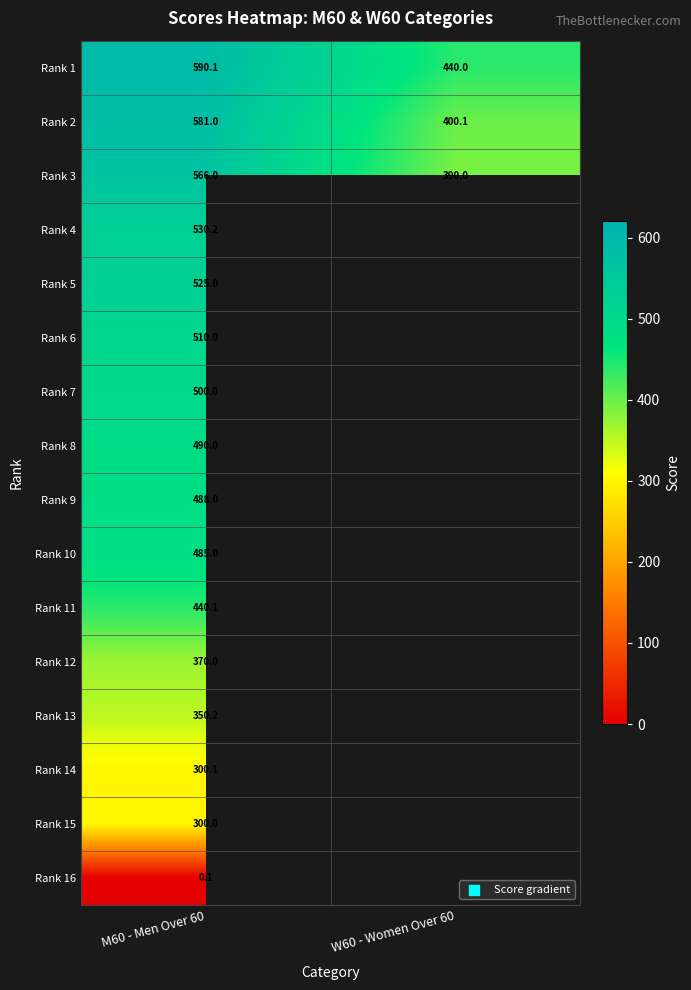

What is the sum of the Rank 1 values at W60 - Women Over 60 and M60 - Men Over 60?

1030.1